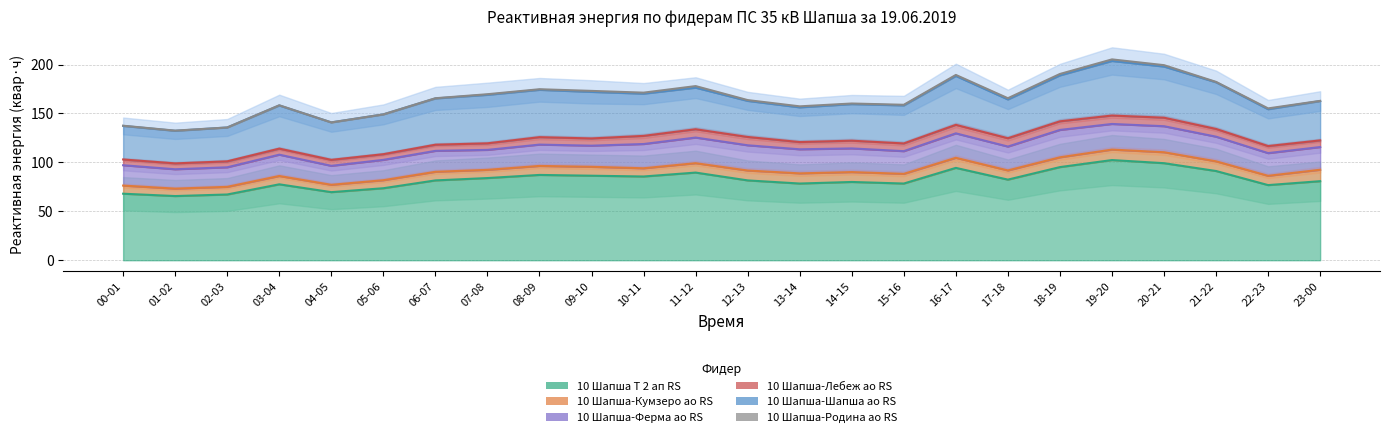

True or false: 10 Шапша-Ферма ао RS has a value of 11.6 at 01-02.

False